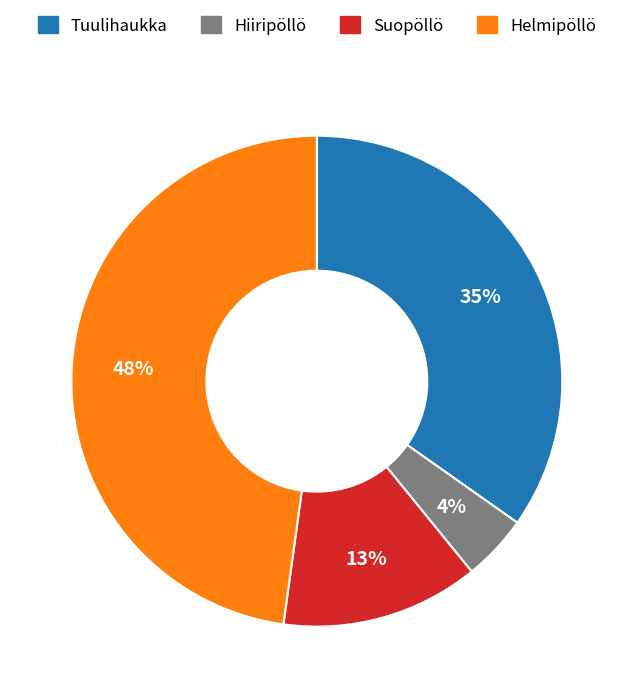

To the nearest percent, what portion does Suopöllö represent?

13%